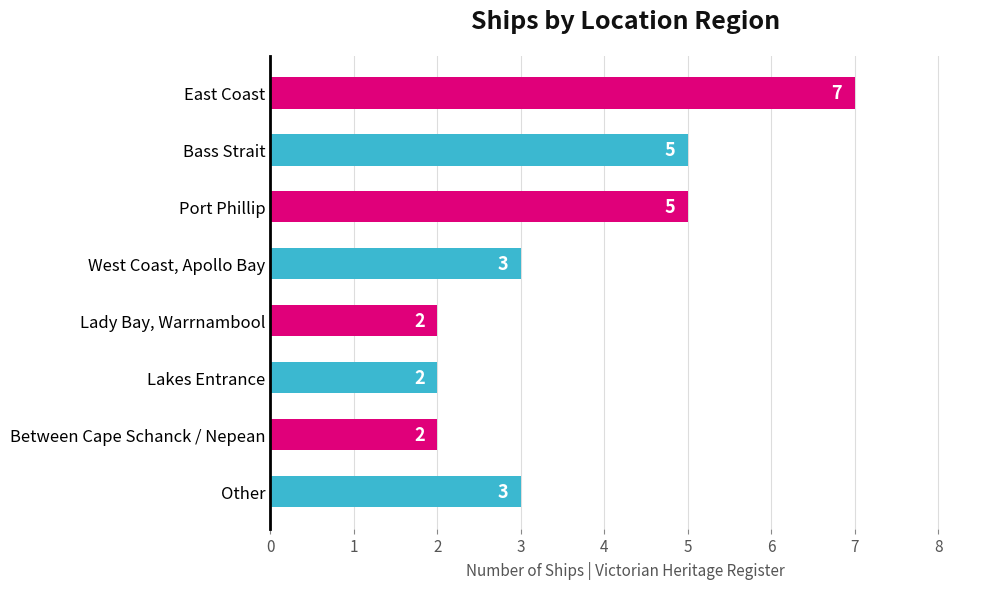

How many values are between 2 and 5?

7